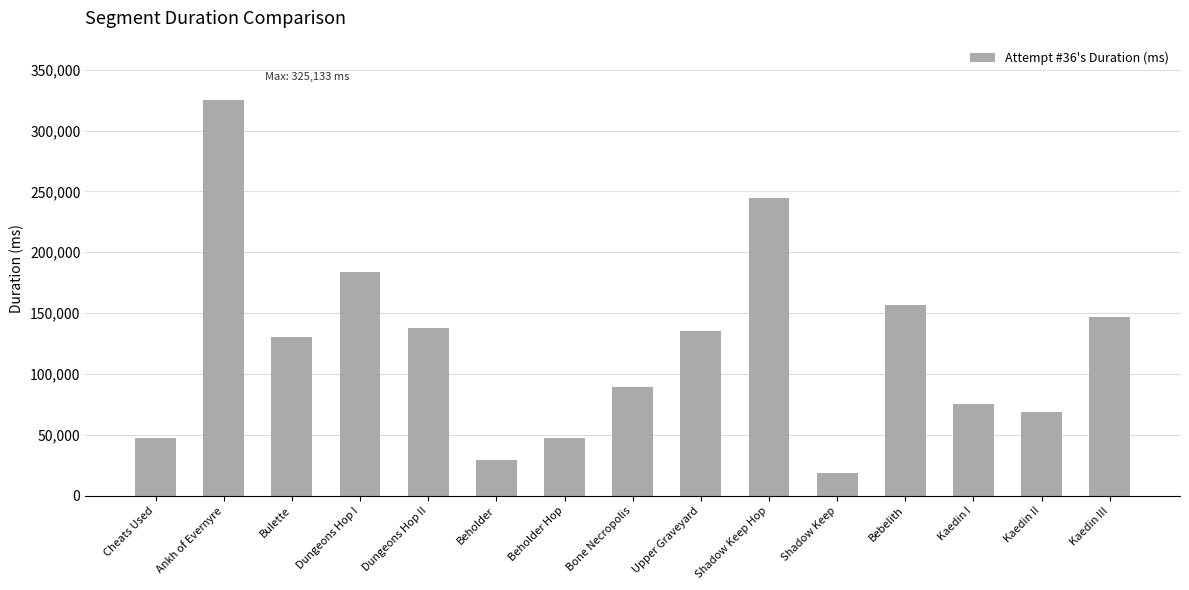

Which category has the highest value across all series?

Ankh of Evernyre